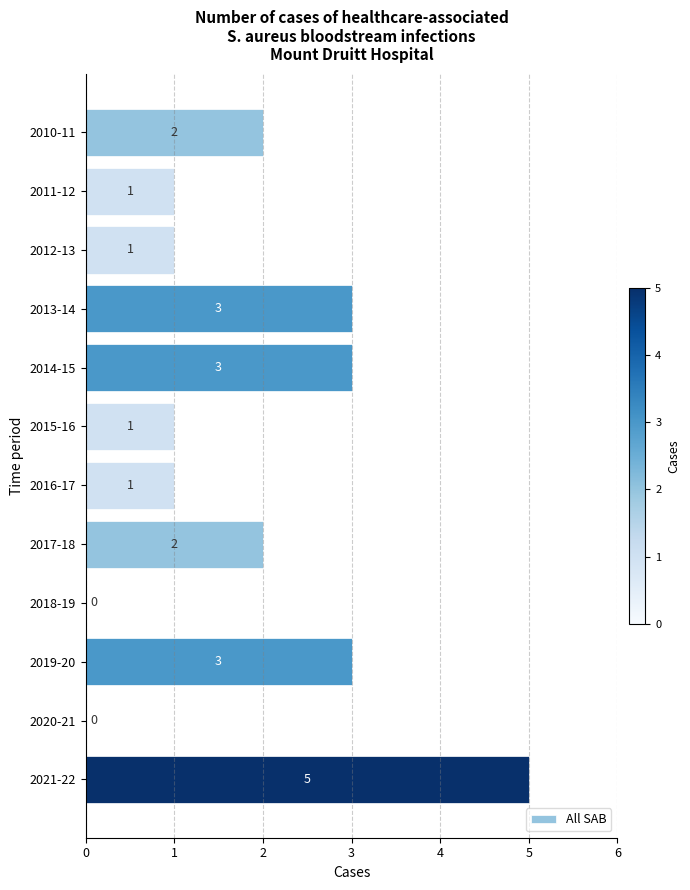

Reading top to bottom, extract all data points from this chart.

2010-11=2	2011-12=1	2012-13=1	2013-14=3	2014-15=3	2015-16=1	2016-17=1	2017-18=2	2018-19=0	2019-20=3	2020-21=0	2021-22=5